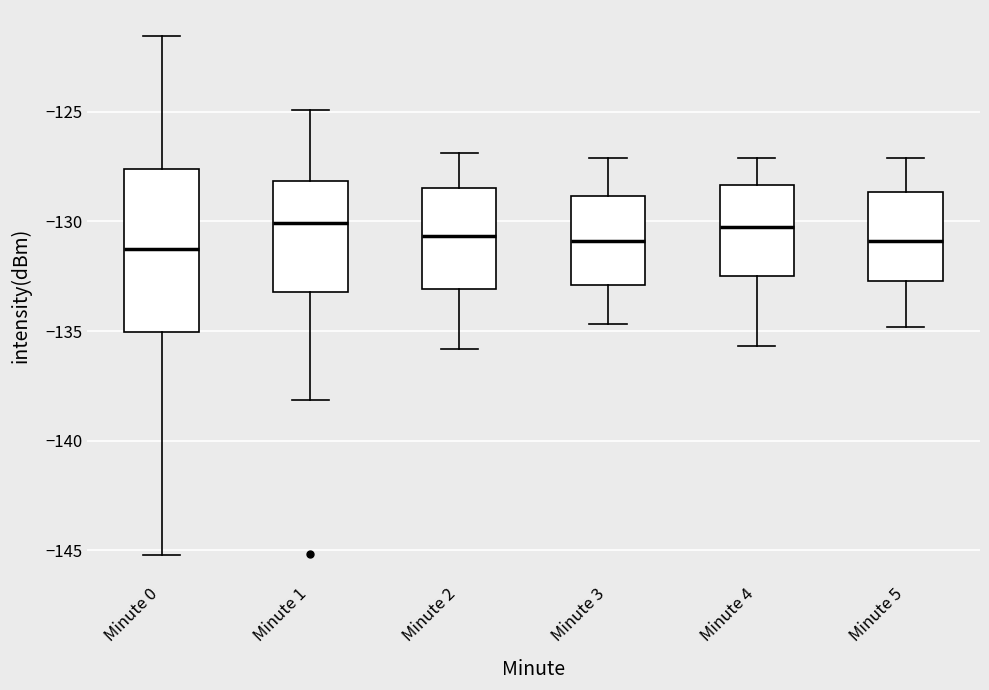

Reading left to right, read every box against the y-axis: the position of its median line, the range the box covers, and the ends of its whiskers. The values are not printed on the chart, so give them approximately, as read against the axis.

Minute 0: median -131.5, box -135.0 to -127.5, whiskers -145.0 to -121.5
Minute 1: median -130.0, box -133.0 to -128.0, whiskers -138.0 to -125.0
Minute 2: median -130.5, box -133.0 to -128.5, whiskers -136.0 to -127.0
Minute 3: median -131.0, box -133.0 to -129.0, whiskers -134.5 to -127.0
Minute 4: median -130.0, box -132.5 to -128.5, whiskers -135.5 to -127.0
Minute 5: median -131.0, box -132.5 to -128.5, whiskers -135.0 to -127.0